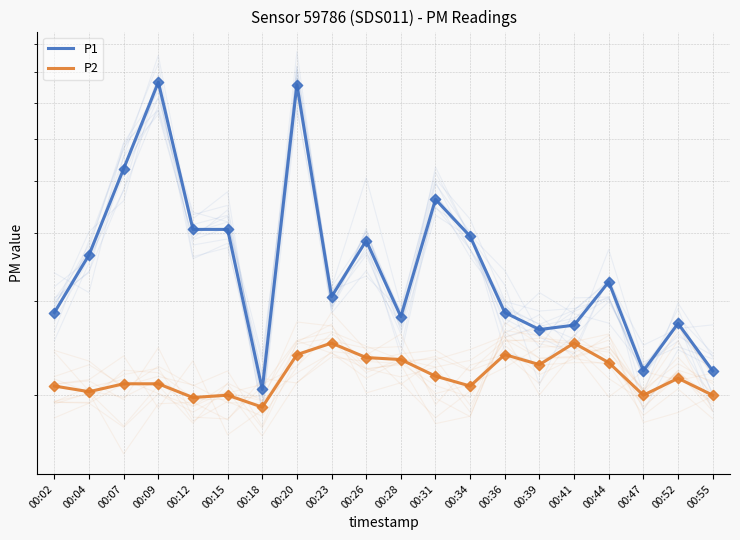

Which series has the largest total across all categories?

P1